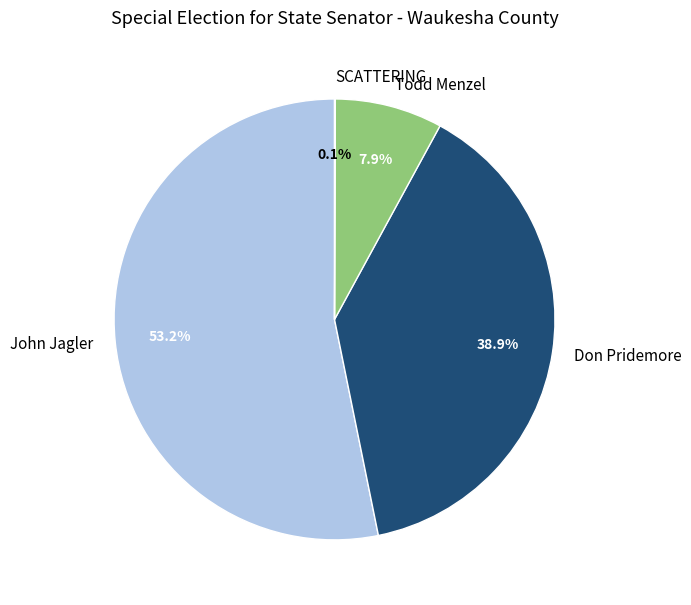

Combined, do Todd Menzel and Don Pridemore account for over 50%?

No